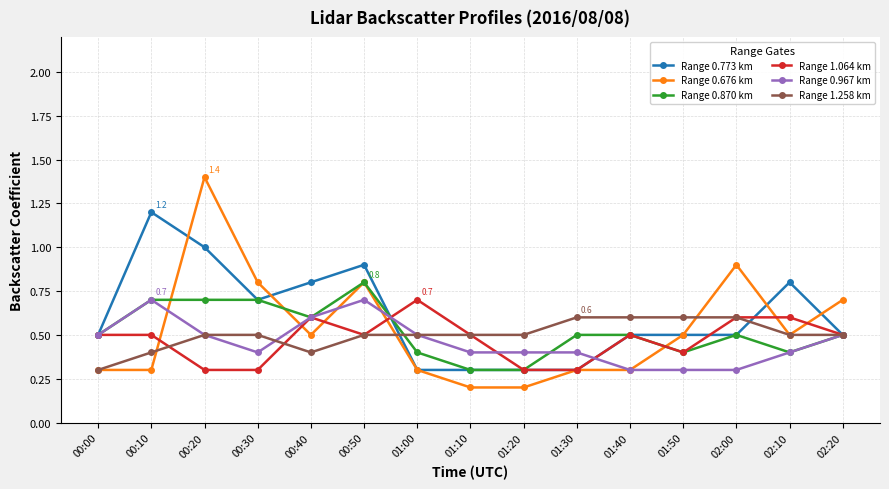

Reading left to right, what are all the values shown in this chart?

Range 0.773 km: 00:00=0.5	00:10=1.2	00:20=1.0	00:30=0.7	00:40=0.8	00:50=0.9	01:00=0.3	01:10=0.3	01:20=0.3	01:30=0.3	01:40=0.5	01:50=0.5	02:00=0.5	02:10=0.8	02:20=0.5
Range 0.676 km: 00:00=0.3	00:10=0.3	00:20=1.4	00:30=0.8	00:40=0.5	00:50=0.8	01:00=0.3	01:10=0.2	01:20=0.2	01:30=0.3	01:40=0.3	01:50=0.5	02:00=0.9	02:10=0.5	02:20=0.7
Range 0.870 km: 00:00=0.5	00:10=0.7	00:20=0.7	00:30=0.7	00:40=0.6	00:50=0.8	01:00=0.4	01:10=0.3	01:20=0.3	01:30=0.5	01:40=0.5	01:50=0.4	02:00=0.5	02:10=0.4	02:20=0.5
Range 1.064 km: 00:00=0.5	00:10=0.5	00:20=0.3	00:30=0.3	00:40=0.6	00:50=0.5	01:00=0.7	01:10=0.5	01:20=0.3	01:30=0.3	01:40=0.5	01:50=0.4	02:00=0.6	02:10=0.6	02:20=0.5
Range 0.967 km: 00:00=0.5	00:10=0.7	00:20=0.5	00:30=0.4	00:40=0.6	00:50=0.7	01:00=0.5	01:10=0.4	01:20=0.4	01:30=0.4	01:40=0.3	01:50=0.3	02:00=0.3	02:10=0.4	02:20=0.5
Range 1.258 km: 00:00=0.3	00:10=0.4	00:20=0.5	00:30=0.5	00:40=0.4	00:50=0.5	01:00=0.5	01:10=0.5	01:20=0.5	01:30=0.6	01:40=0.6	01:50=0.6	02:00=0.6	02:10=0.5	02:20=0.5